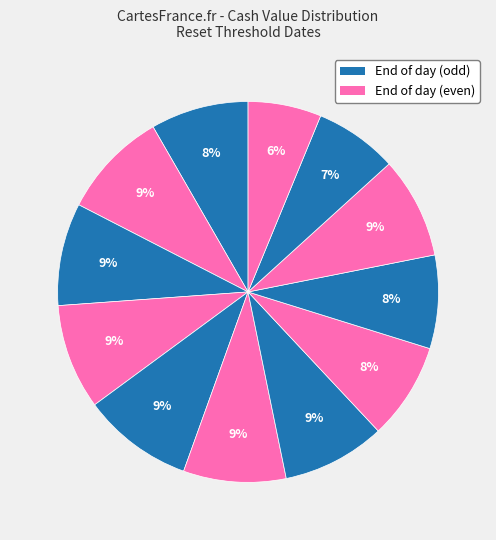

Count the number of slices in the pie.

12